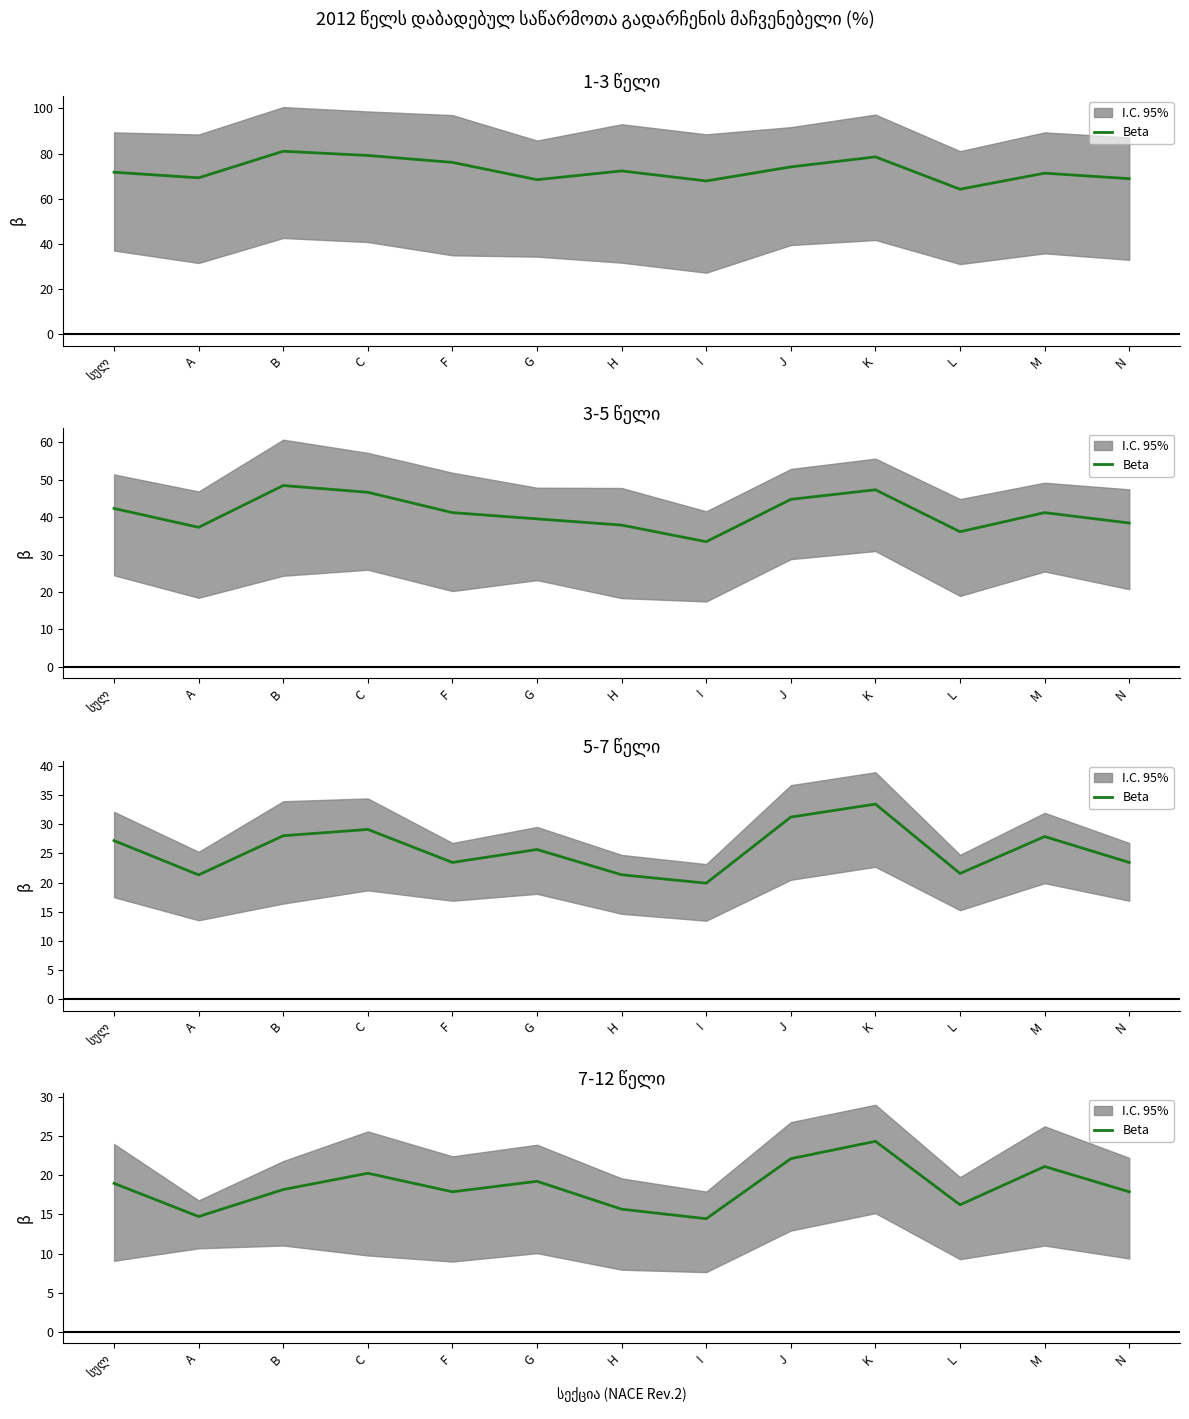

What is the sum of all values?

241.1